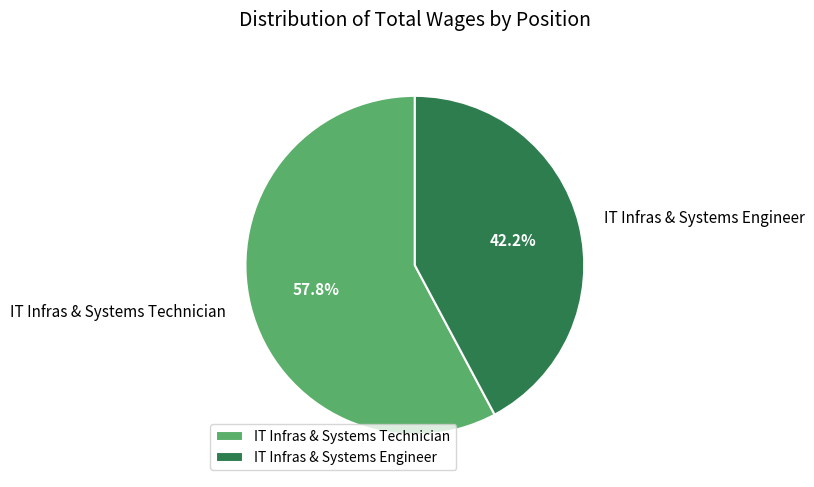

How many slices are in this pie chart?

2